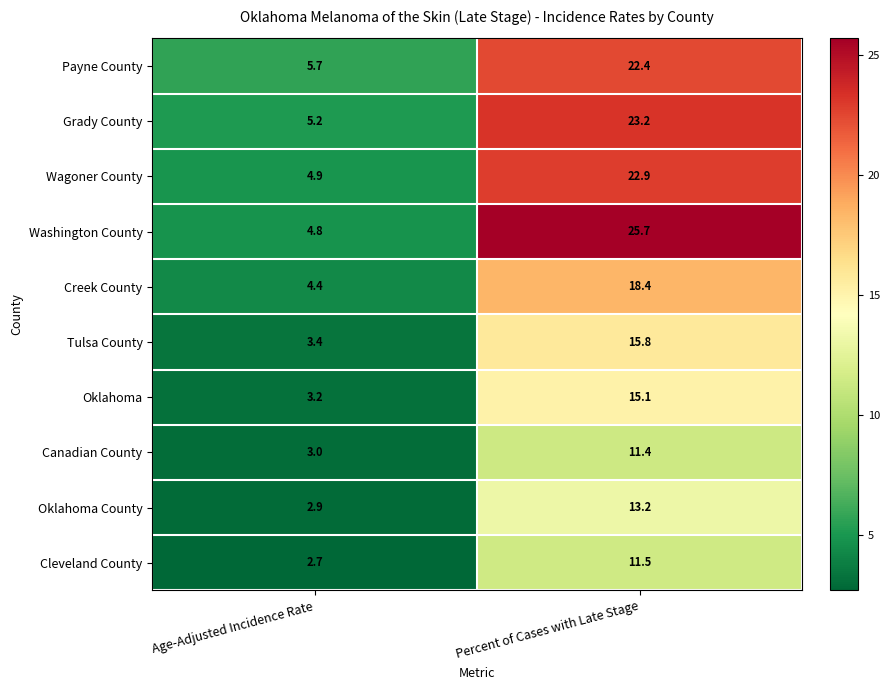

At how many categories does at least one series exceed 15?

1